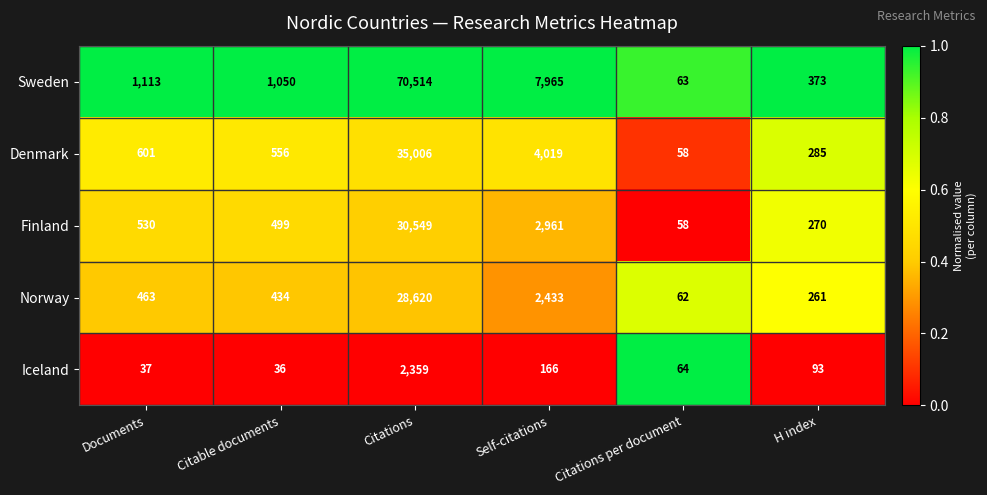

What is the difference between the Iceland values at Citable documents and Citations?

2323